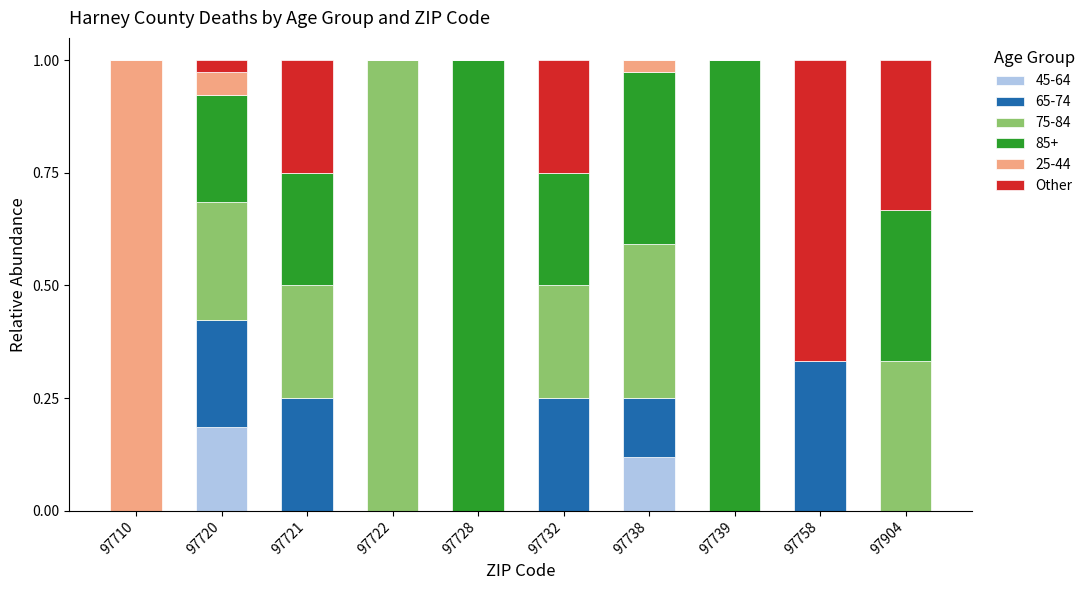

The value of 45-64 at 97738 is 0.2. True or false?

False